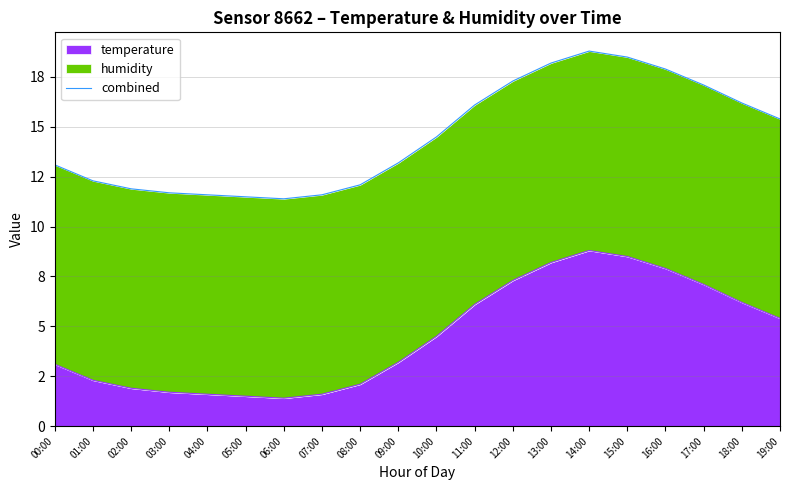

At which label is the value closest to 15?

19:00